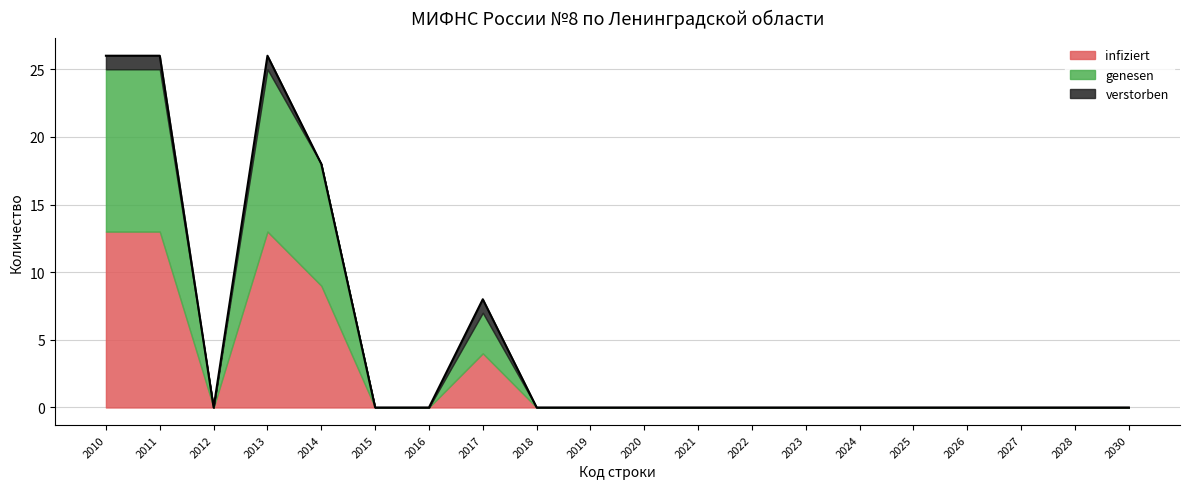

Count the number of categories in the chart.

20